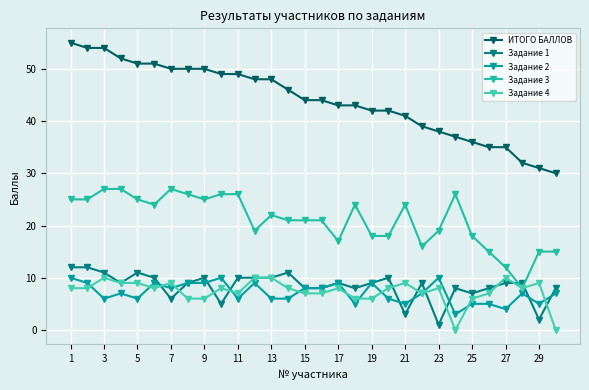

Where is the first local maximum for Задание 4?

3